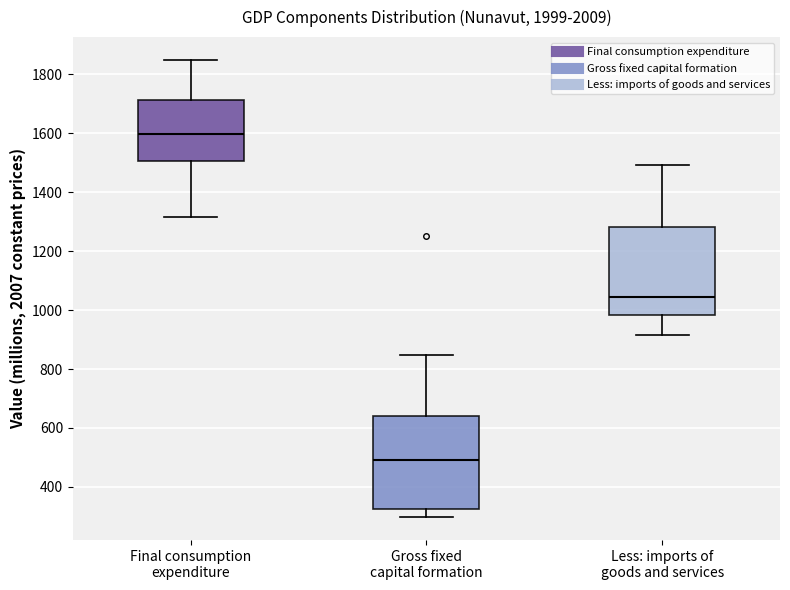

Where does the median line of the box for Final consumption expenditure sit on the y-axis? The values are not printed on the chart, so give them approximately, as read against the axis.

1600